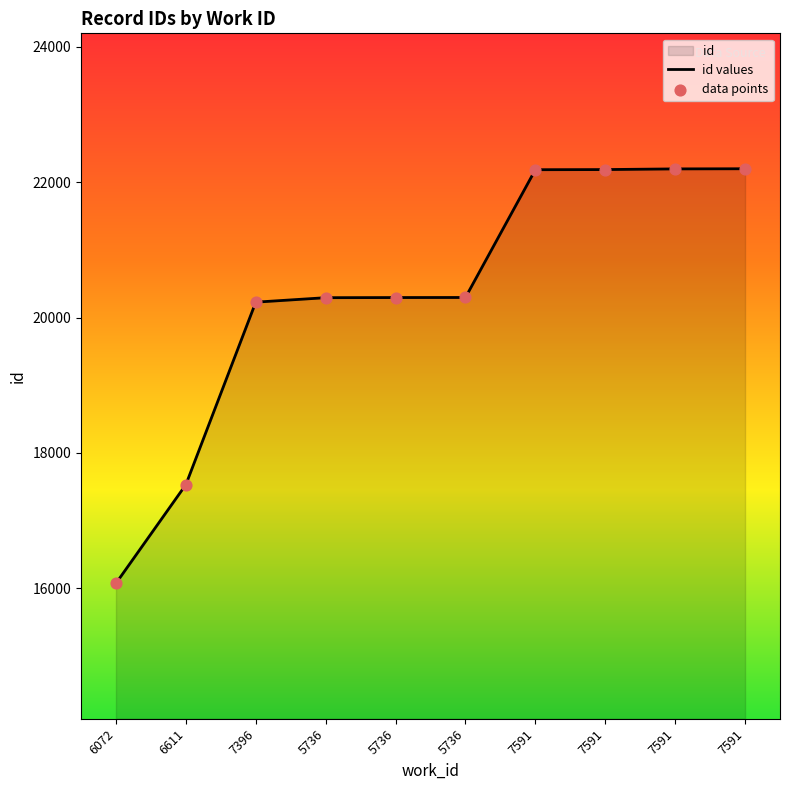

Which series contains the lowest Y value?

id values